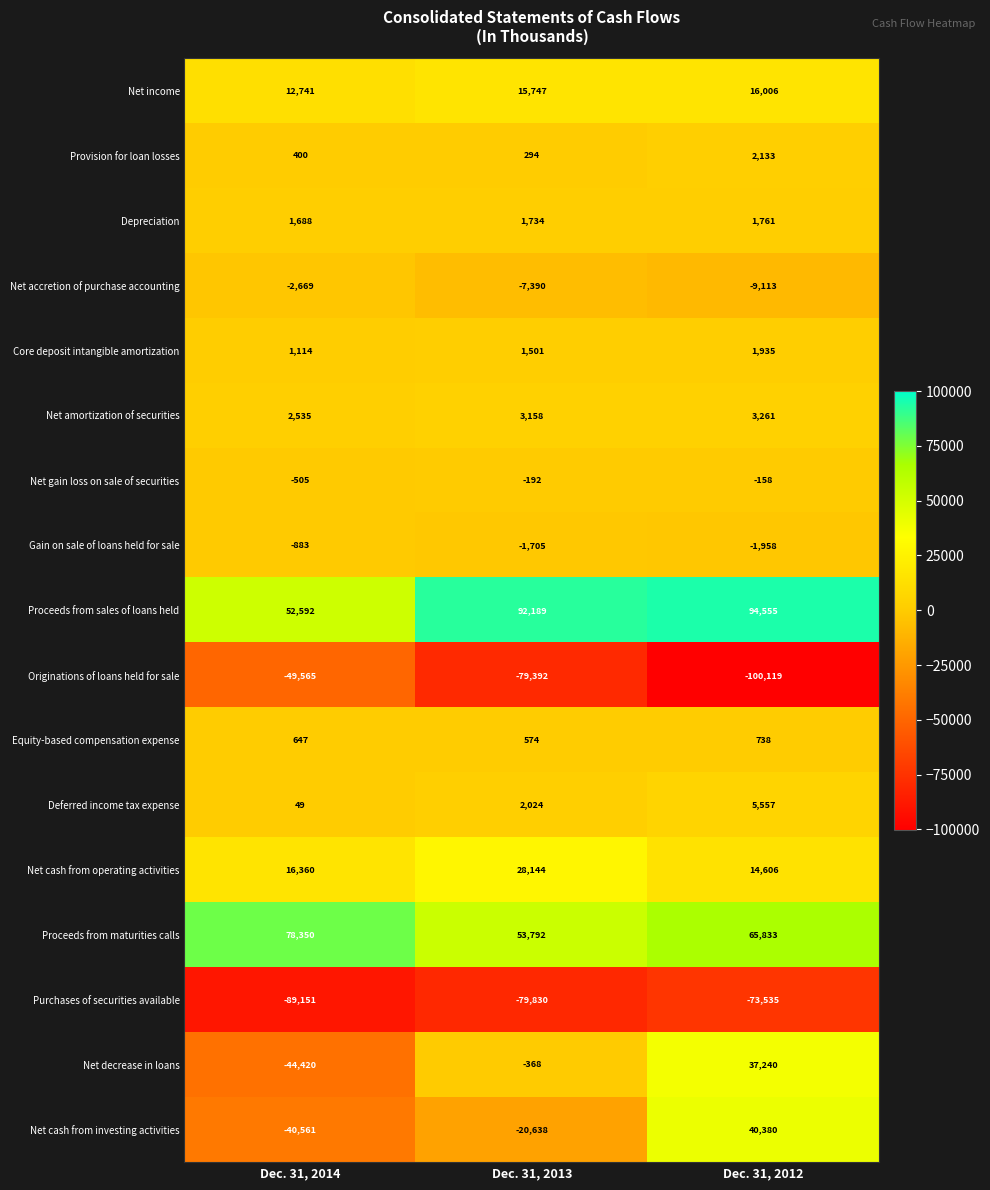

True or false: Originations of loans held for sale has a value of -100119 at Dec. 31, 2012.

True